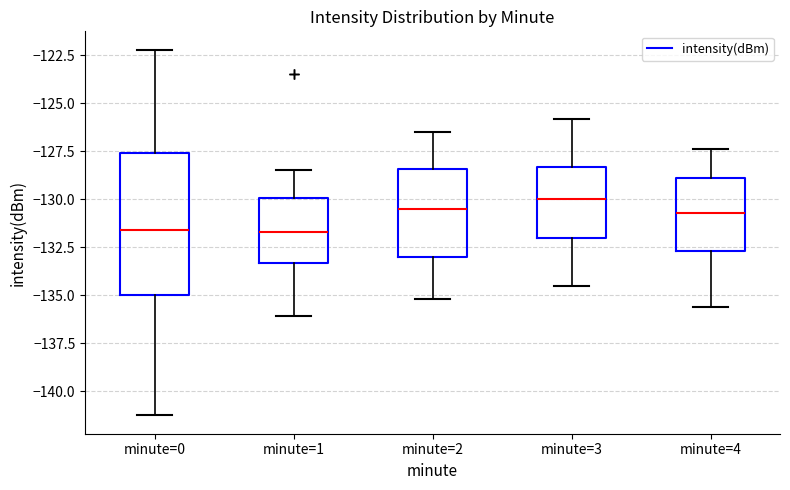

Reading left to right, read every box against the y-axis: the position of its median line, the range the box covers, and the ends of its whiskers. The values are not printed on the chart, so give them approximately, as read against the axis.

minute=0: median -131.5, box -135.0 to -127.5, whiskers -141.5 to -122.0
minute=1: median -131.5, box -133.5 to -130.0, whiskers -136.0 to -128.5
minute=2: median -130.5, box -133.0 to -128.5, whiskers -135.0 to -126.5
minute=3: median -130.0, box -132.0 to -128.5, whiskers -134.5 to -126.0
minute=4: median -130.5, box -132.5 to -129.0, whiskers -135.5 to -127.5